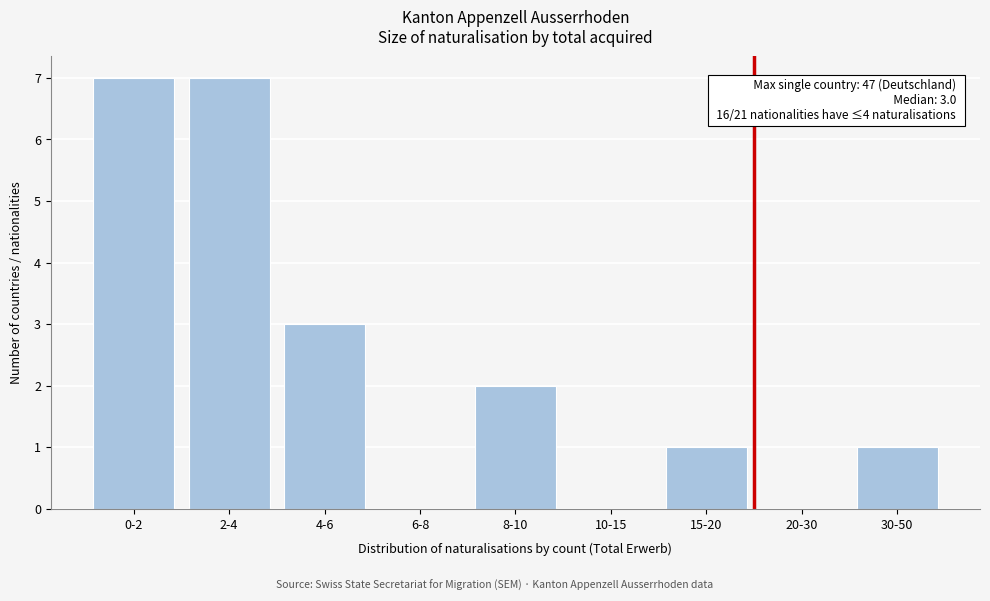

Reading left to right, list all the values displayed in this chart.

0-2=7	2-4=7	4-6=3	6-8=0	8-10=2	10-15=0	15-20=1	20-30=0	30-50=1